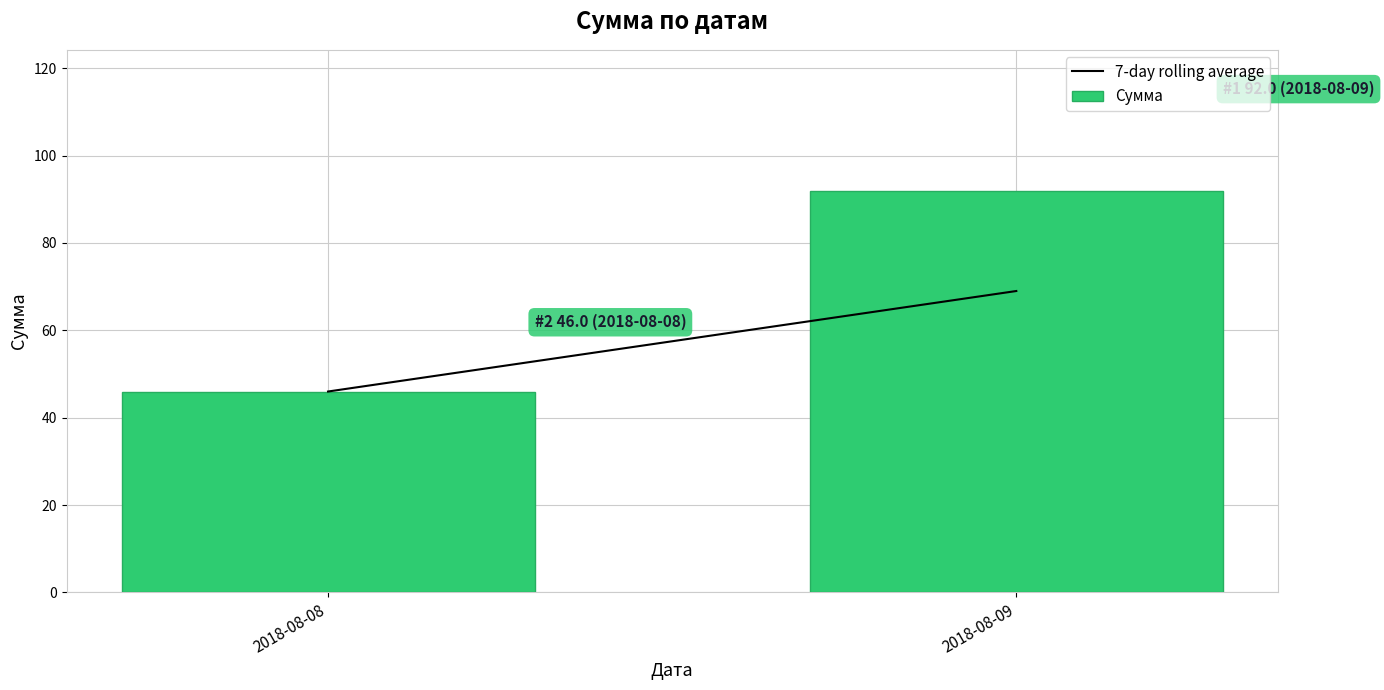

Reading left to right, list all the values displayed in this chart.

2018-08-08=46	2018-08-09=92